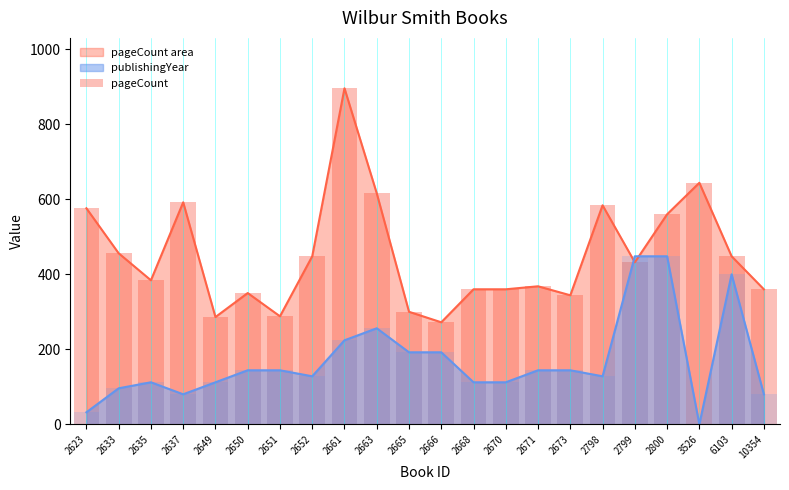

Which has a higher value, 2652 or 2670?

2652